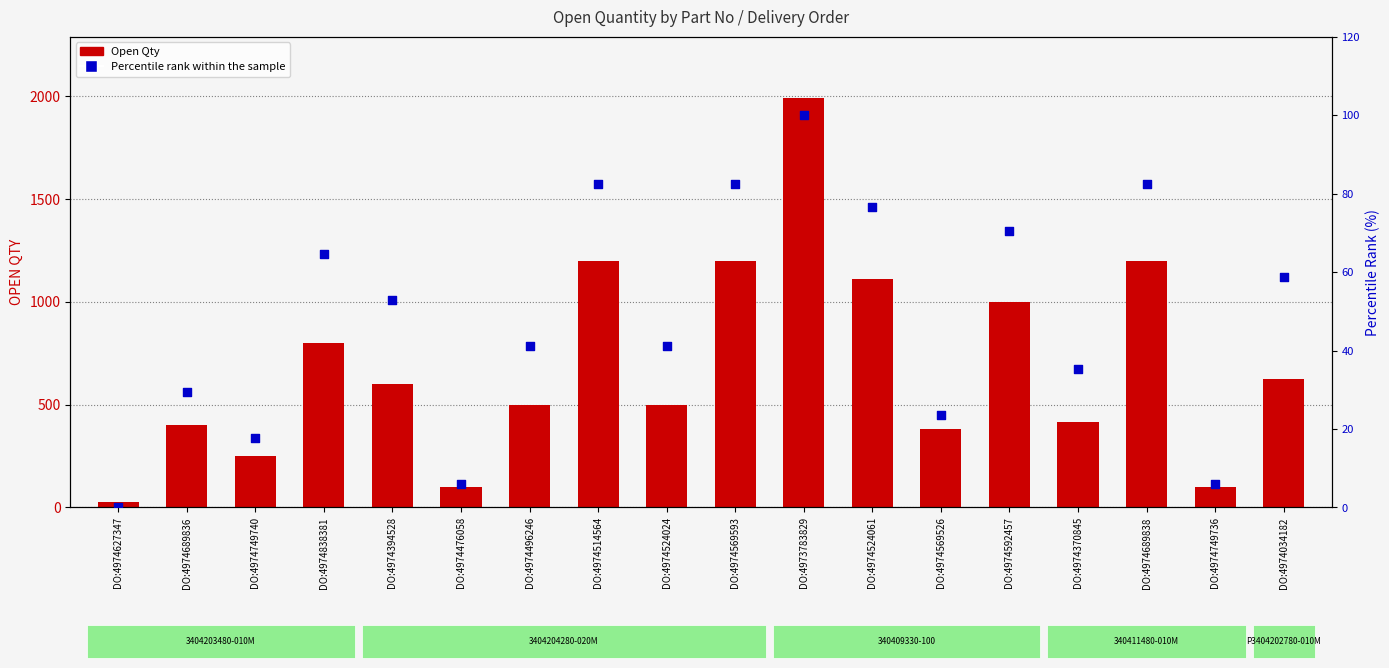

At how many categories does at least one series exceed 1831?

1